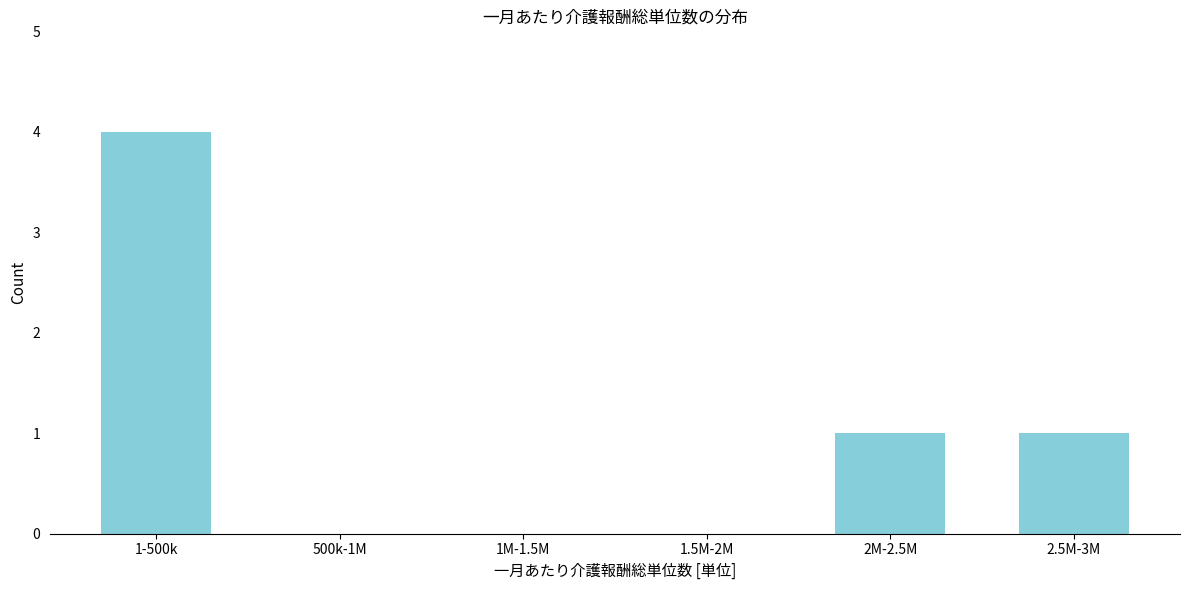

Reading right to left, extract all data points from this chart.

2.5M-3M=1	2M-2.5M=1	1.5M-2M=0	1M-1.5M=0	500k-1M=0	1-500k=4